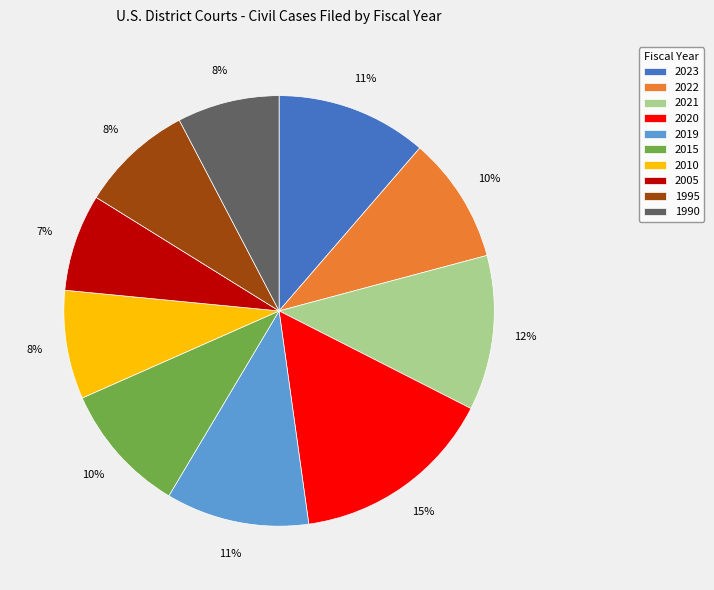

The 2010 slice represents 8% of the pie. True or false?

True